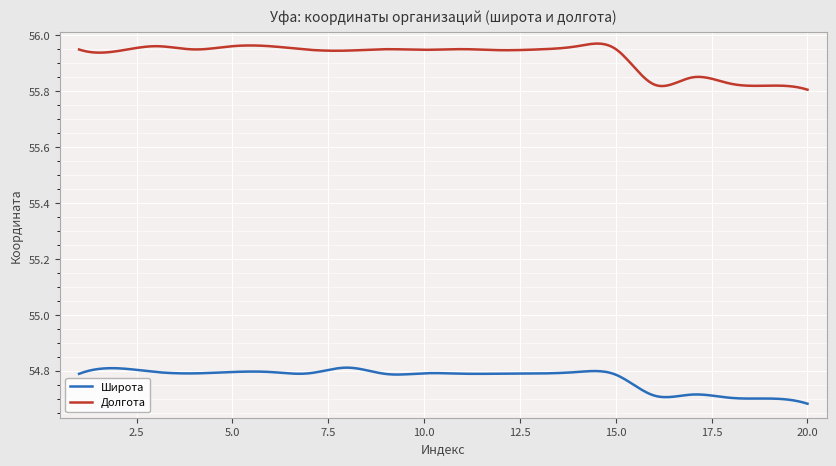

What are all the series names shown in the legend?

Широта, Долгота